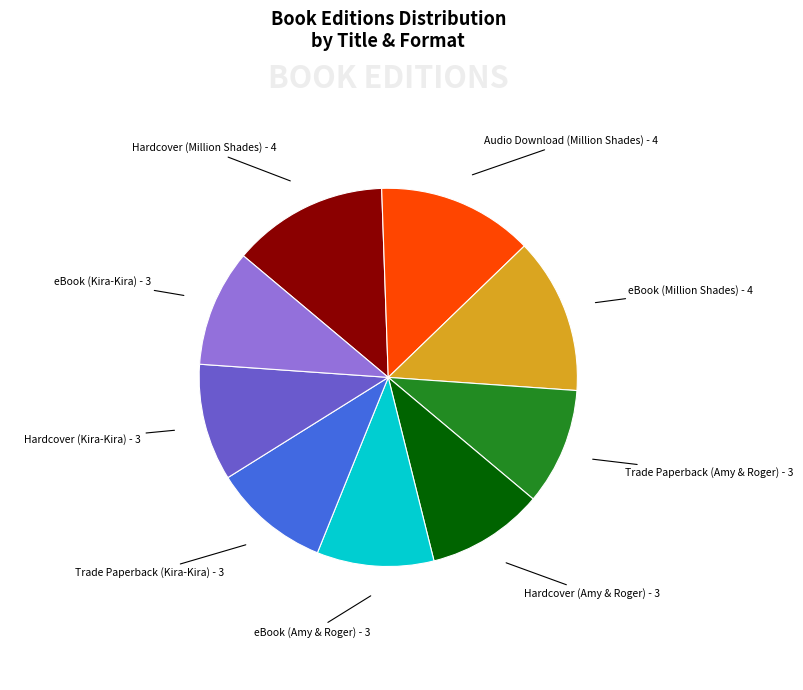

The eBook (Million Shades) - 4 slice represents 26% of the pie. True or false?

False